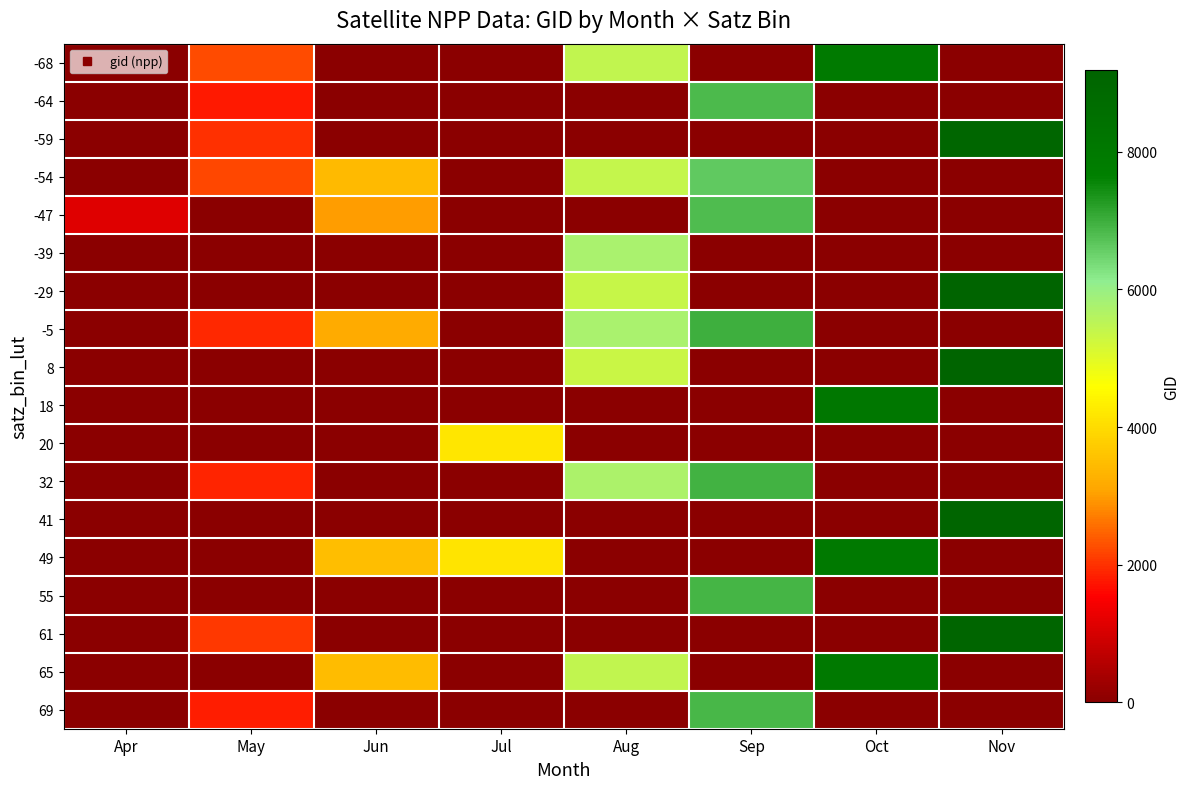

Rank the series by their maximum value, from highest to lowest.

-29, 8, 41, 61, -59, 18, 49, 65, -68, -5, 32, 55, 69, -64, -47, -54, -39, 20